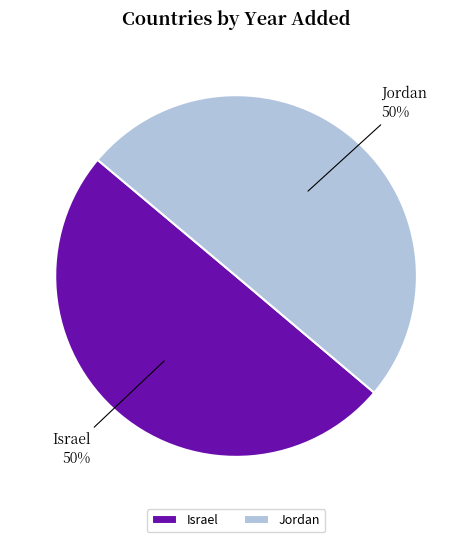

Combined, do Jordan and Israel account for over 50%?

Yes